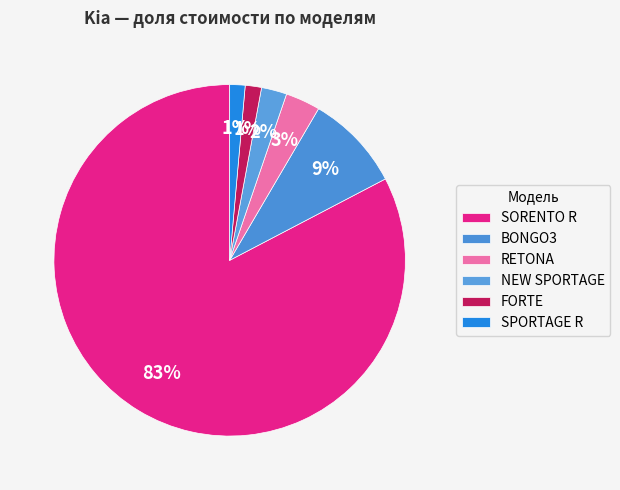

What is the majority slice?

SORENTO R